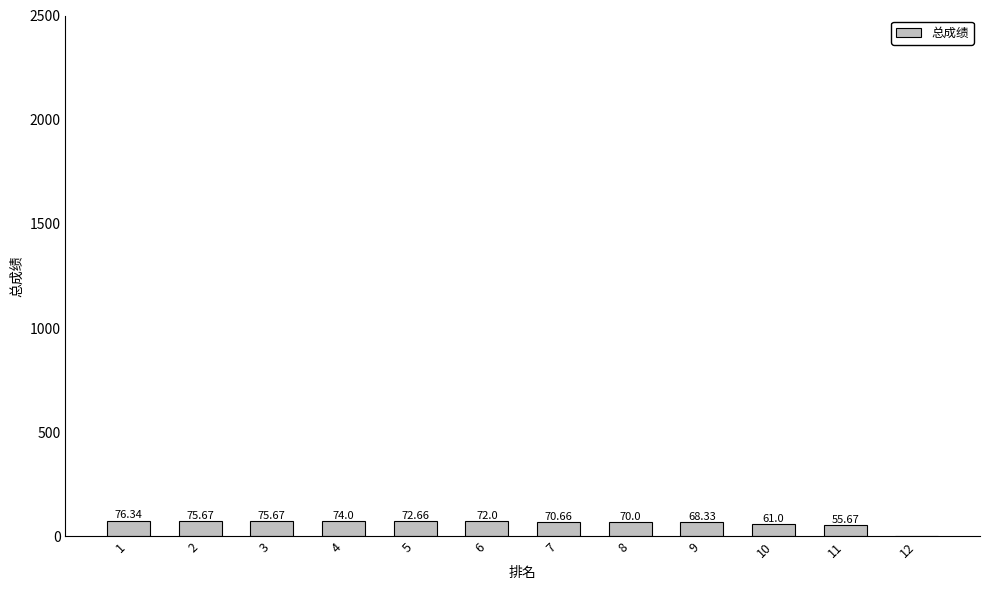

What is the sum of the values at 12 and 5?

72.7